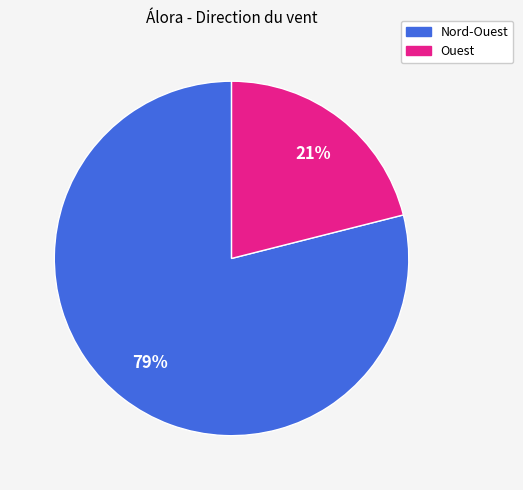

Is there any slice that represents more than half of the pie?

Yes